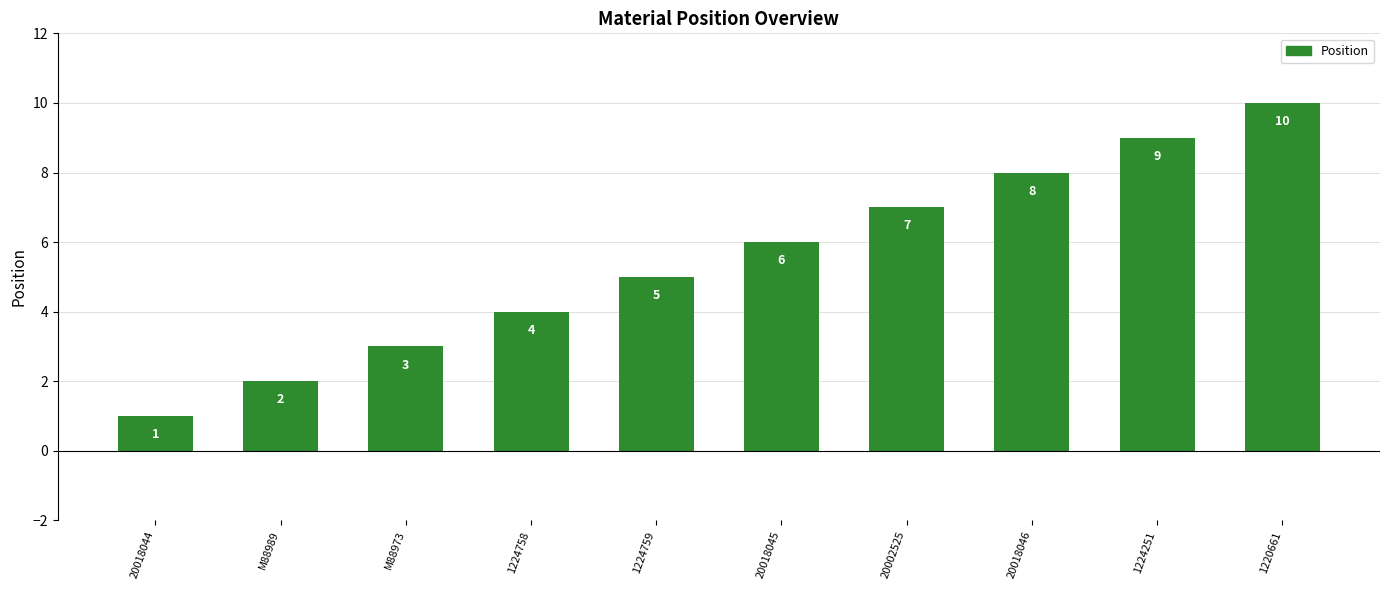

Which has a higher value, 1224759 or 1224758?

1224759